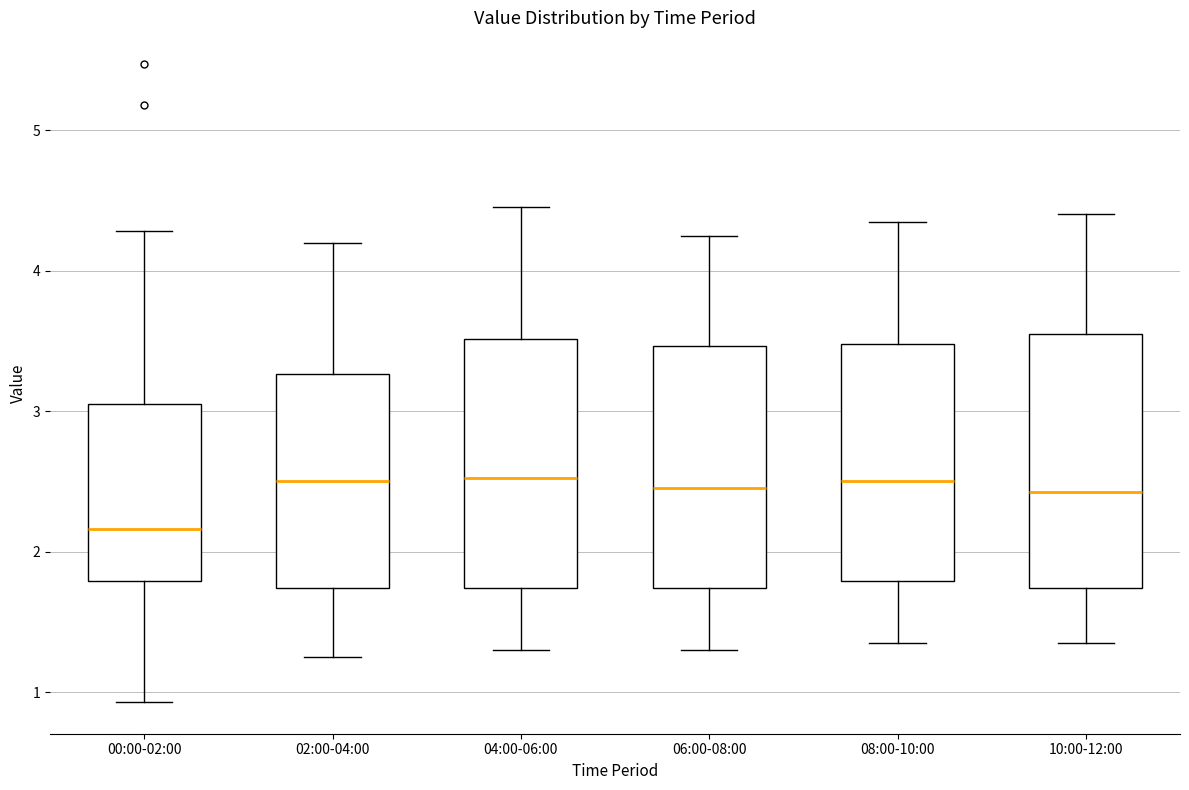

Which box has the lowest median line?

00:00-02:00